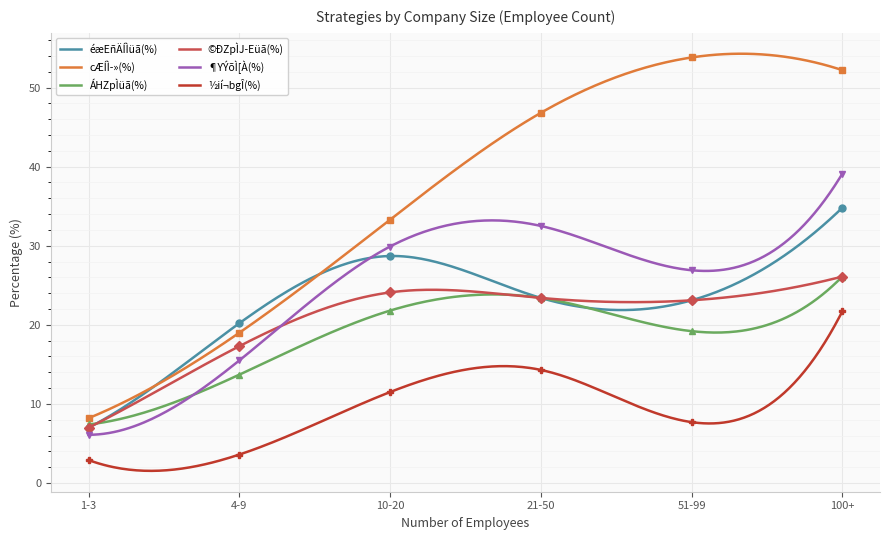

Where is the first local minimum for ½ií¬bgÎ(%)?

51-99